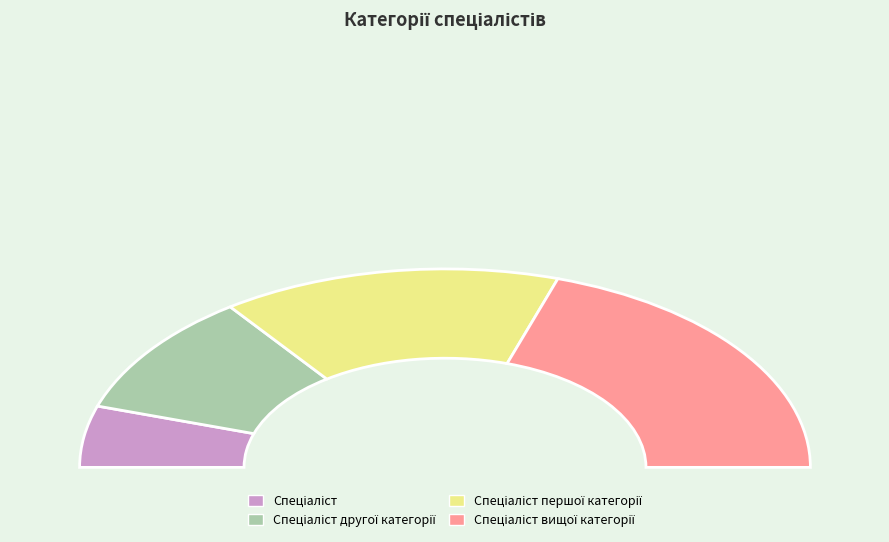

Is there a majority slice in this chart?

No